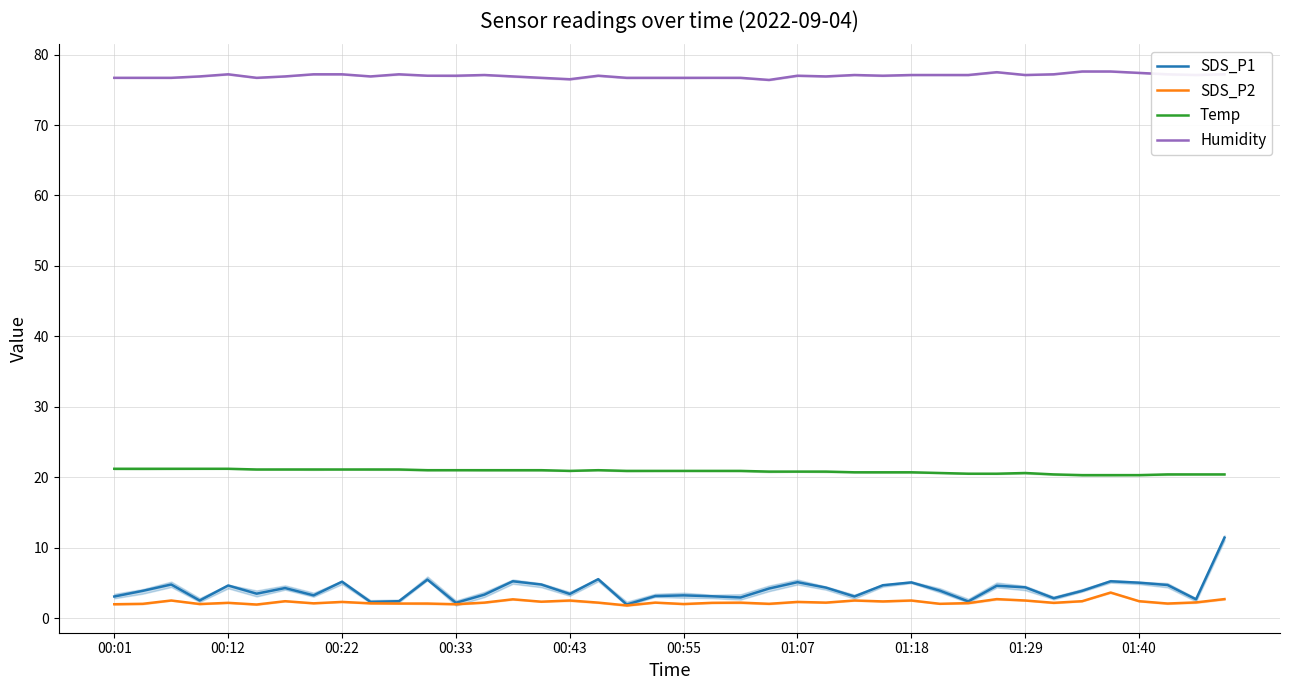

True or false: Humidity has a value of 132.5 at 01:29.

False